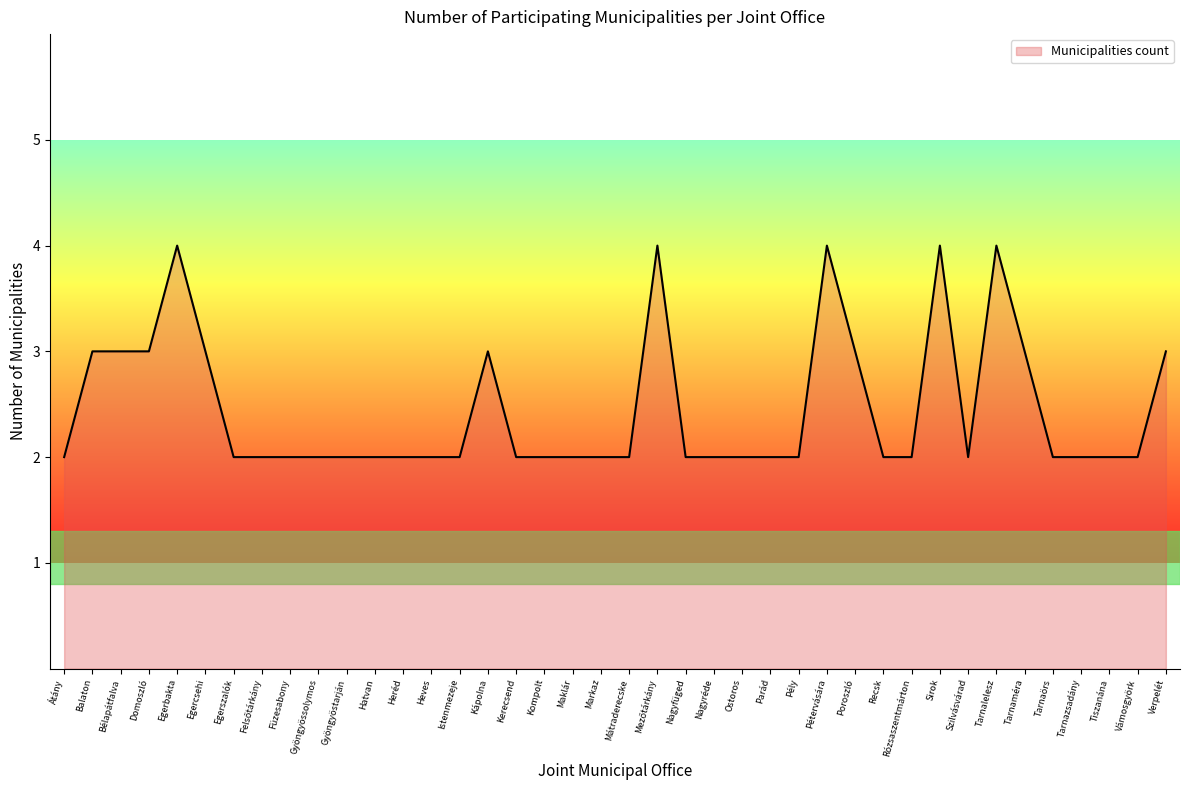

What is the difference between the maximum and minimum values?

2